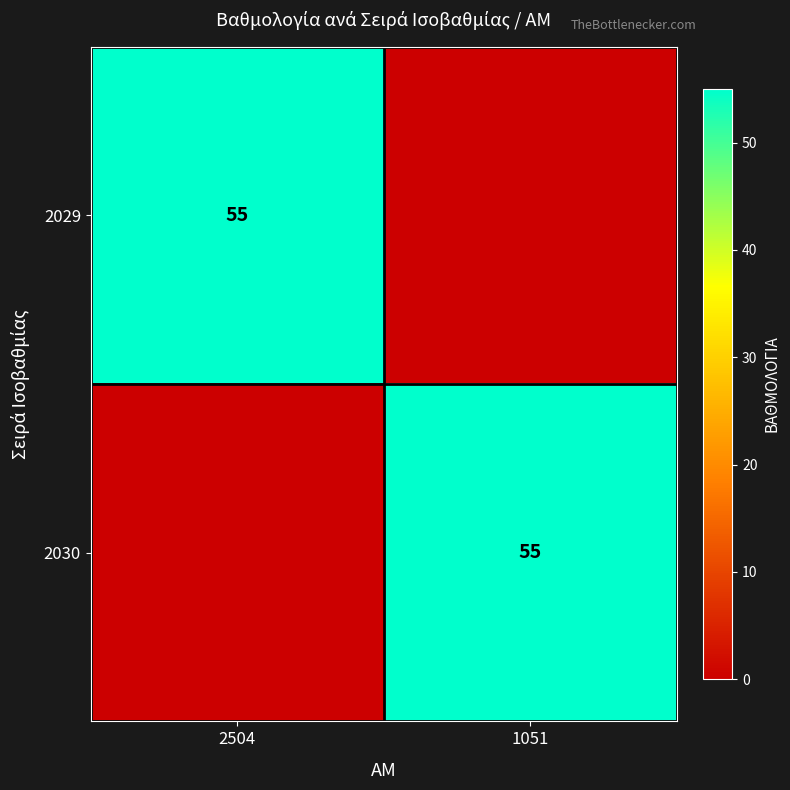

Which category has the highest value across all series?

2504